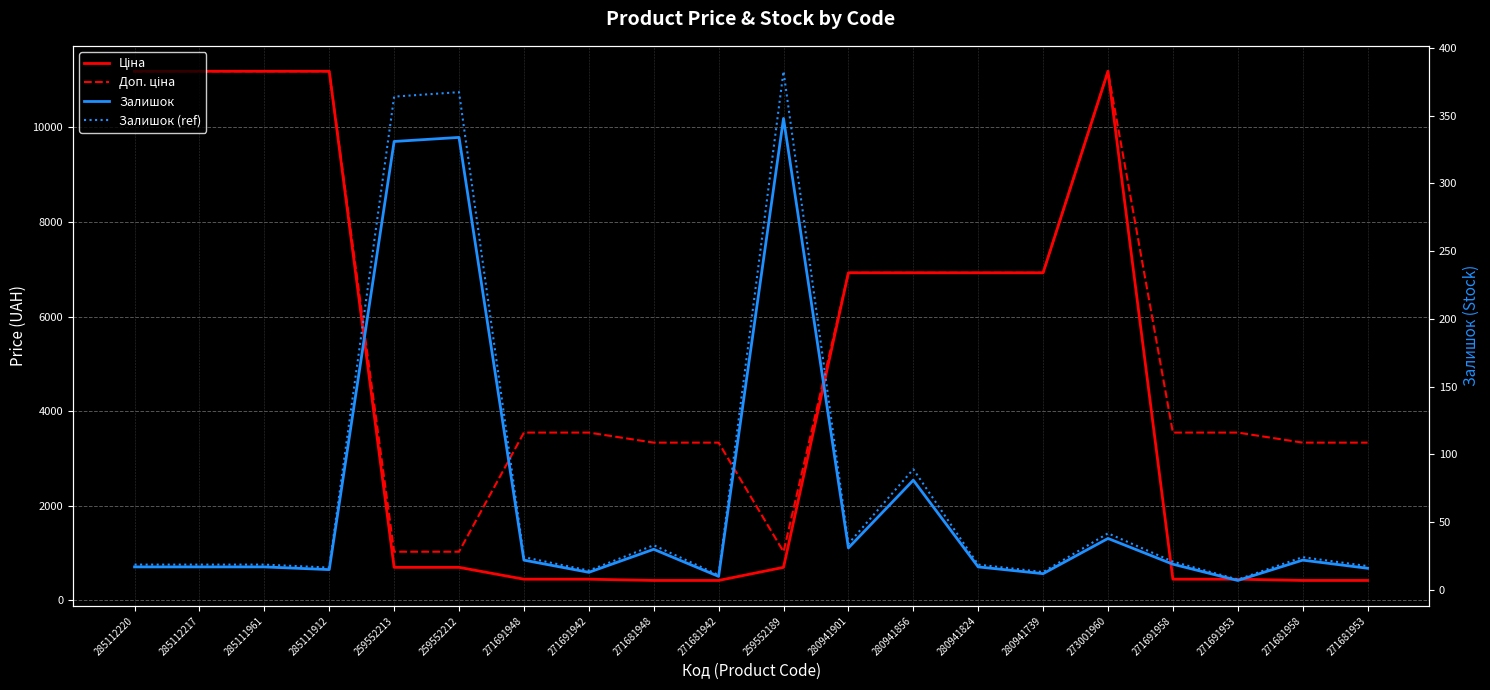

Reading left to right, extract all data points from this chart.

Ціна: 285112220=11188.2	285112217=11188.2	285111961=11188.2	285111912=11188.2	259552213=693.7	259552212=693.7	271691948=443.1	271691942=443.1	271681948=416.6	271681942=416.6	259552189=693.7	280941901=6925.7	280941856=6925.7	280941824=6925.7	280941739=6925.7	273001960=11188.2	271691958=443.1	271691953=443.1	271681958=416.6	271681953=416.6
Доп. ціна: 285112220=11188.2	285112217=11188.2	285111961=11188.2	285111912=11188.2	259552213=1024.6	259552212=1024.6	271691948=3545.0	271691942=3545.0	271681948=3332.5	271681942=3332.5	259552189=1024.6	280941901=6925.7	280941856=6925.7	280941824=6925.7	280941739=6925.7	273001960=11188.2	271691958=3545.0	271691953=3545.0	271681958=3332.5	271681953=3332.5
Залишок: 285112220=17.0	285112217=17.0	285111961=17.0	285111912=15.0	259552213=331.0	259552212=334.0	271691948=22.0	271691942=13.0	271681948=30.0	271681942=10.0	259552189=348.0	280941901=31.0	280941856=81.0	280941824=17.0	280941739=12.0	273001960=38.0	271691958=19.0	271691953=7.0	271681958=22.0	271681953=16.0
Залишок (ref): 285112220=18.7	285112217=18.7	285111961=18.7	285111912=16.5	259552213=364.1	259552212=367.4	271691948=24.2	271691942=14.3	271681948=33.0	271681942=11.0	259552189=382.8	280941901=34.1	280941856=89.1	280941824=18.7	280941739=13.2	273001960=41.8	271691958=20.9	271691953=7.7	271681958=24.2	271681953=17.6